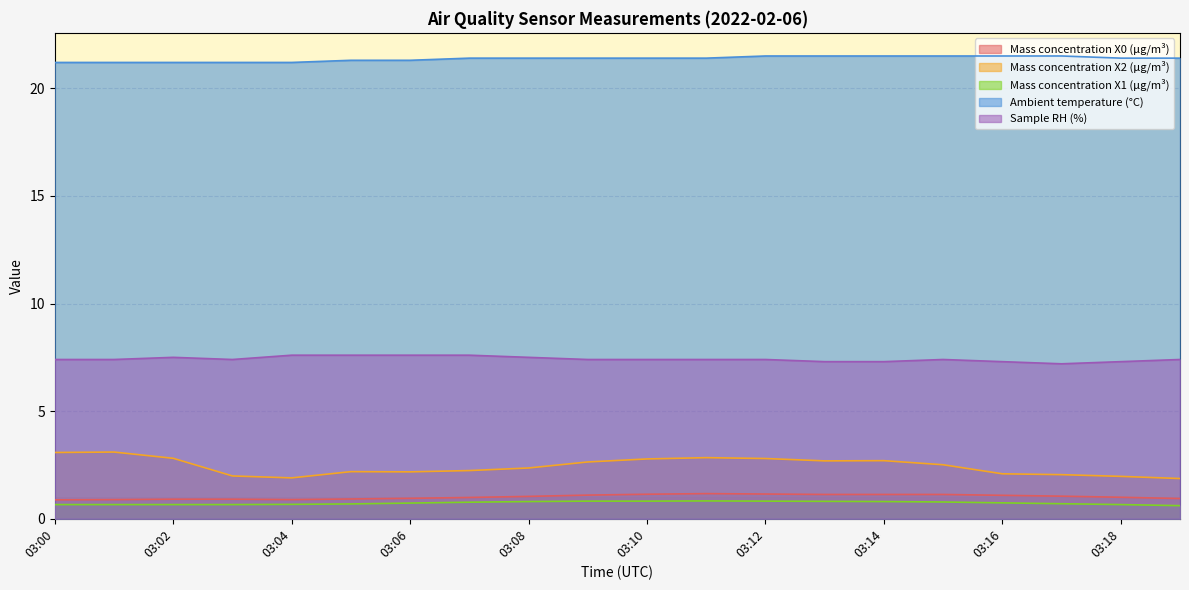

How many lines are shown in the chart?

5